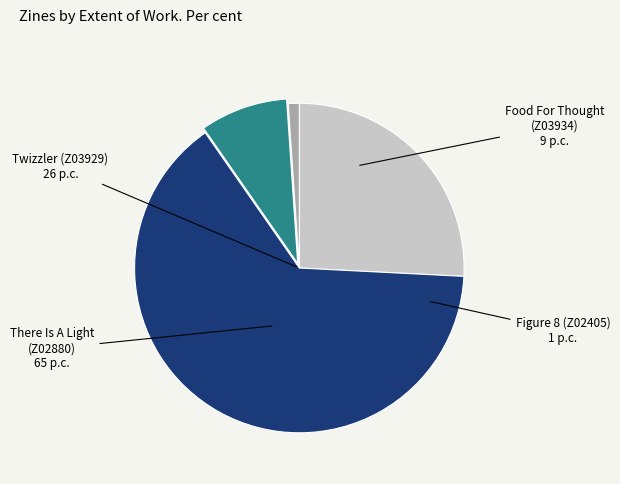

Does any single category account for the majority?

Yes